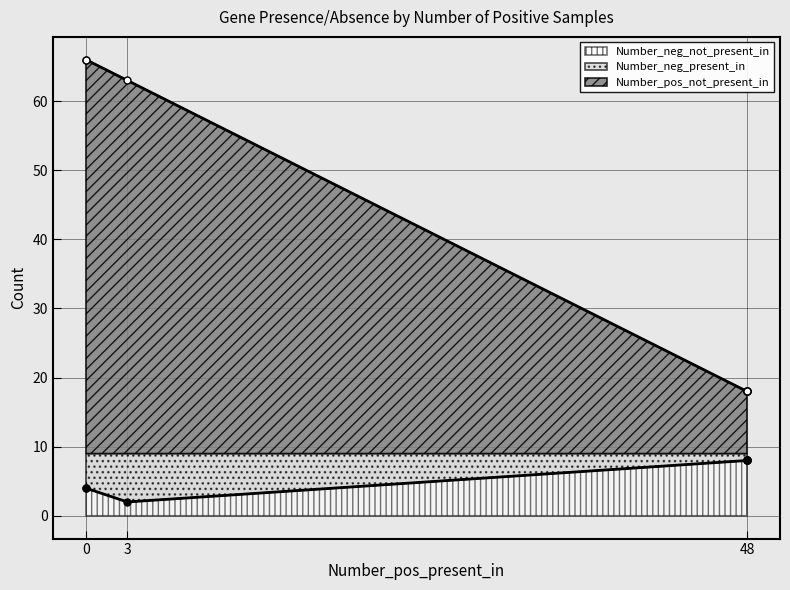

How many distinct data groups are displayed?

3